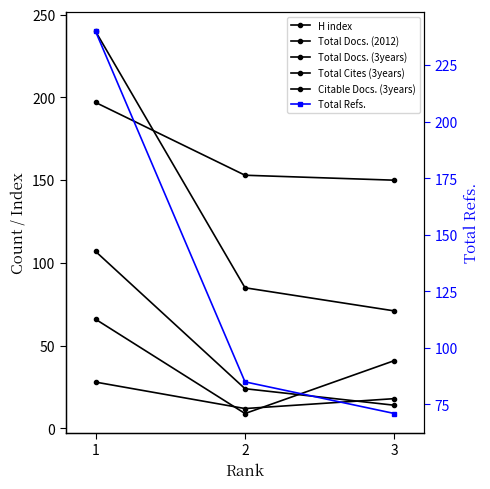

What is the sum of all Total Cites (3years) values?

145